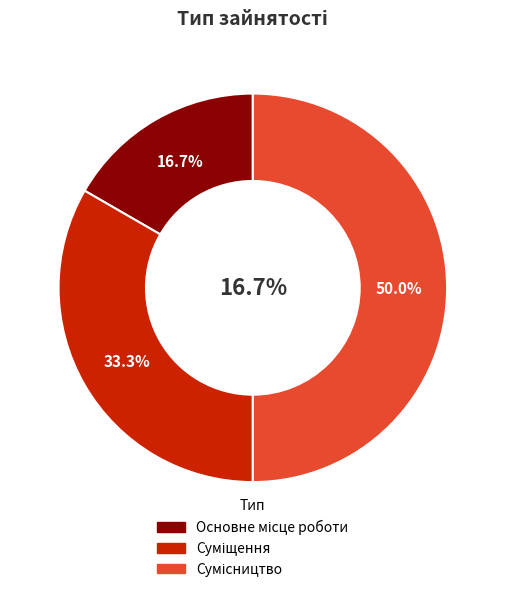

Count the number of slices in the pie.

3